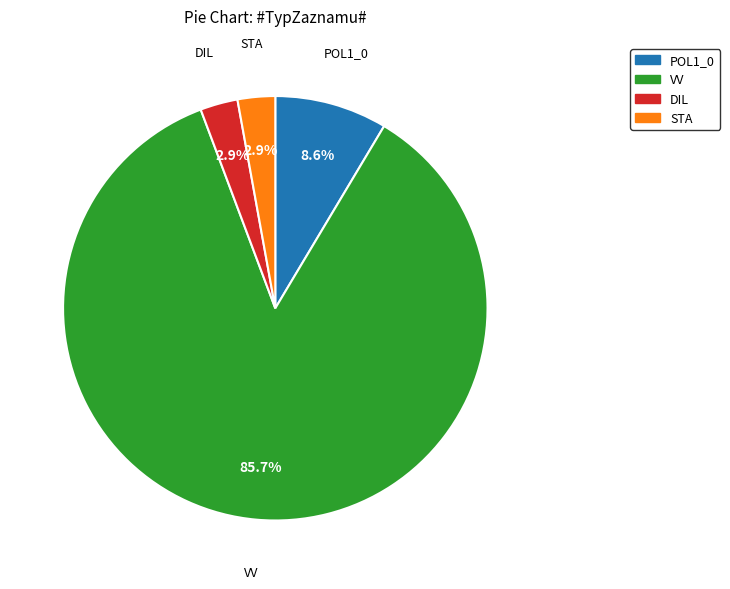

Does any single category account for the majority?

Yes